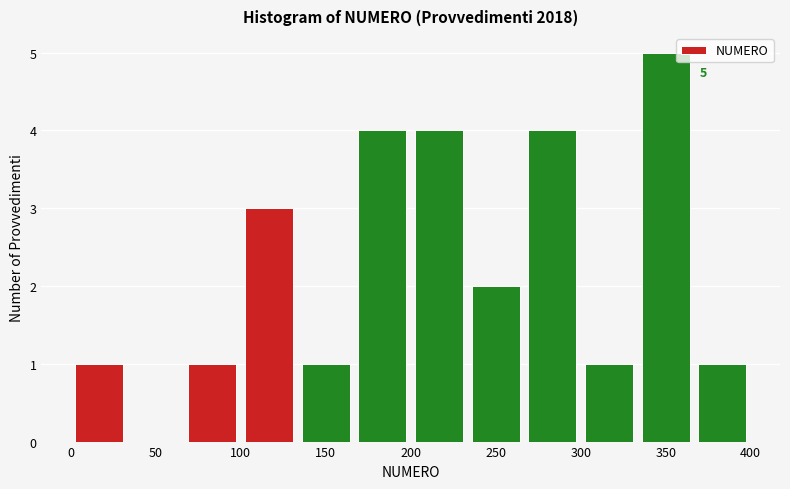

Which range on the x-axis has the tallest bar?

335 to 365